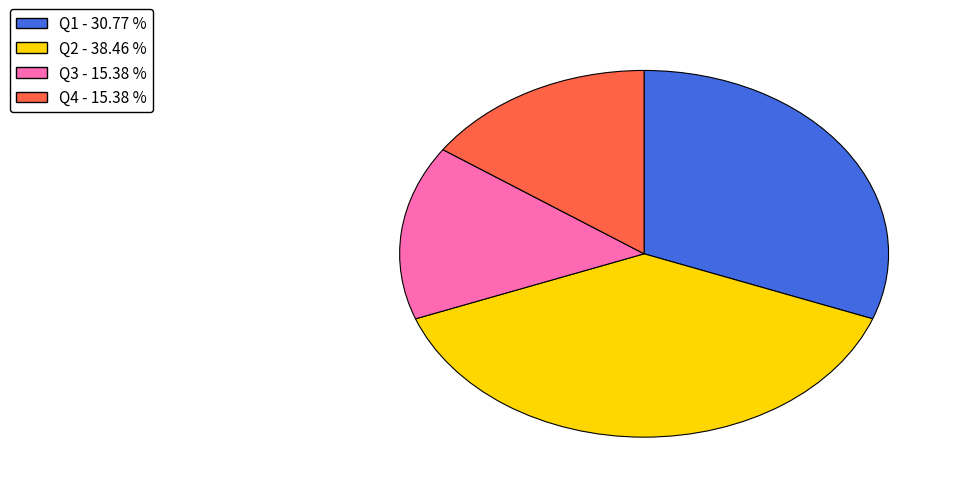

The Q1 slice represents 18% of the pie. True or false?

False